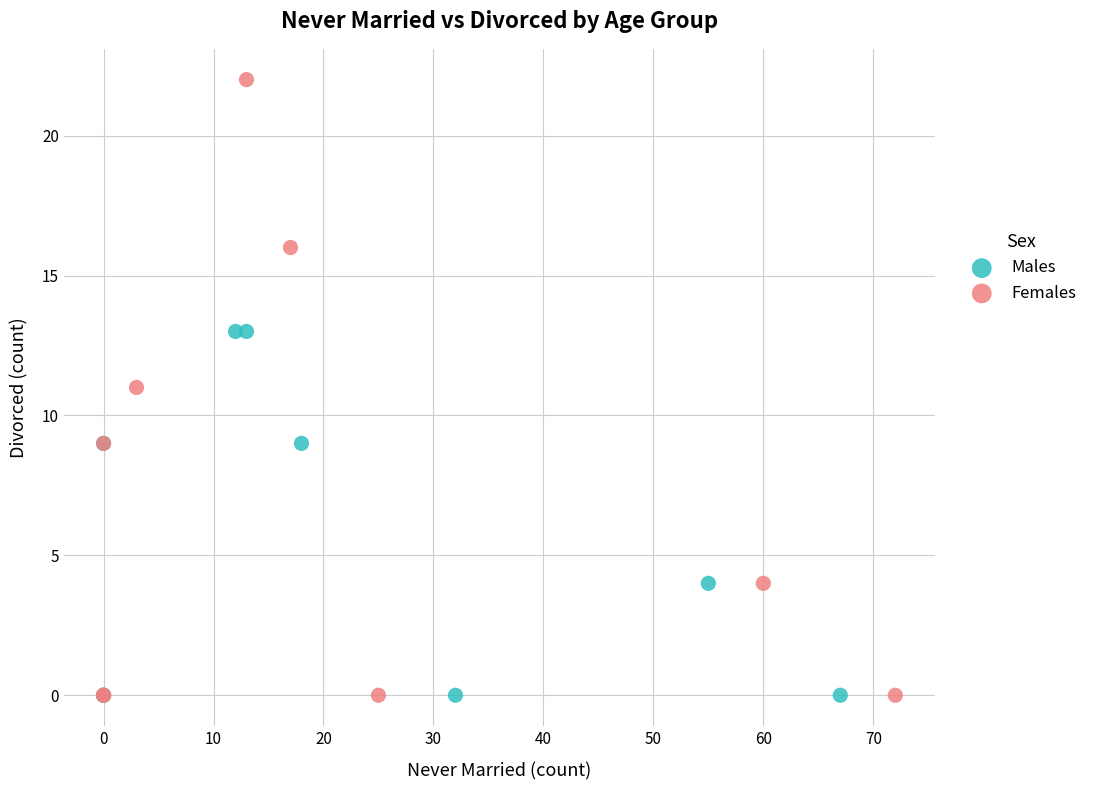

Which series has the largest Y range (max minus min)?

Females